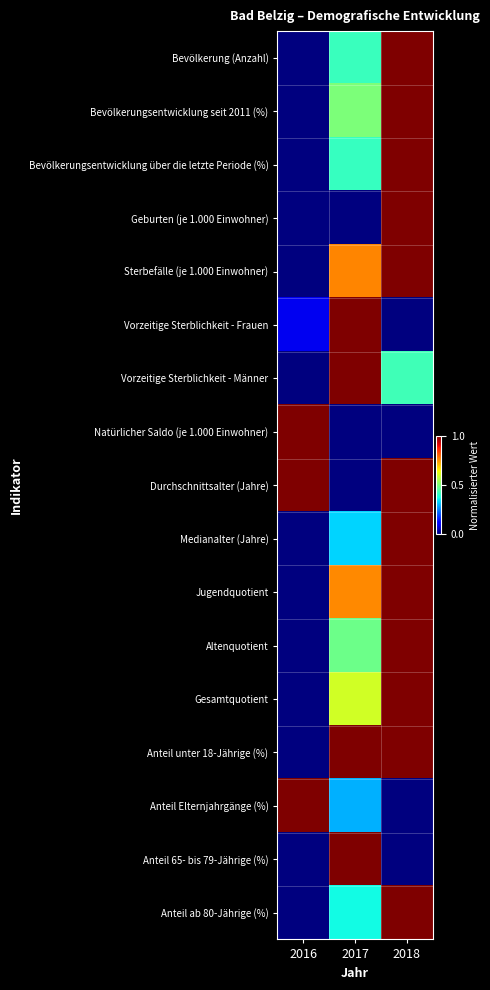

Reading left to right, transcribe all the data shown in this chart.

Bevölkerung (Anzahl): 2016=0.0	2017=0.4	2018=1.0
Bevölkerungsentwicklung seit 2011 (%): 2016=0.0	2017=0.5	2018=1.0
Bevölkerungsentwicklung über die letzte Periode (%): 2016=0.0	2017=0.4	2018=1.0
Geburten (je 1.000 Einwohner): 2016=0.0	2017=0.0	2018=1.0
Sterbefälle (je 1.000 Einwohner): 2016=0.0	2017=0.8	2018=1.0
Vorzeitige Sterblichkeit - Frauen: 2016=0.1	2017=1.0	2018=0.0
Vorzeitige Sterblichkeit - Männer: 2016=0.0	2017=1.0	2018=0.4
Natürlicher Saldo (je 1.000 Einwohner): 2016=1.0	2017=0.0	2018=0.0
Durchschnittsalter (Jahre): 2016=1.0	2017=0.0	2018=1.0
Medianalter (Jahre): 2016=0.0	2017=0.3	2018=1.0
Jugendquotient: 2016=0.0	2017=0.8	2018=1.0
Altenquotient: 2016=0.0	2017=0.5	2018=1.0
Gesamtquotient: 2016=0.0	2017=0.6	2018=1.0
Anteil unter 18-Jährige (%): 2016=0.0	2017=1.0	2018=1.0
Anteil Elternjahrgänge (%): 2016=1.0	2017=0.3	2018=0.0
Anteil 65- bis 79-Jährige (%): 2016=0.0	2017=1.0	2018=0.0
Anteil ab 80-Jährige (%): 2016=0.0	2017=0.4	2018=1.0